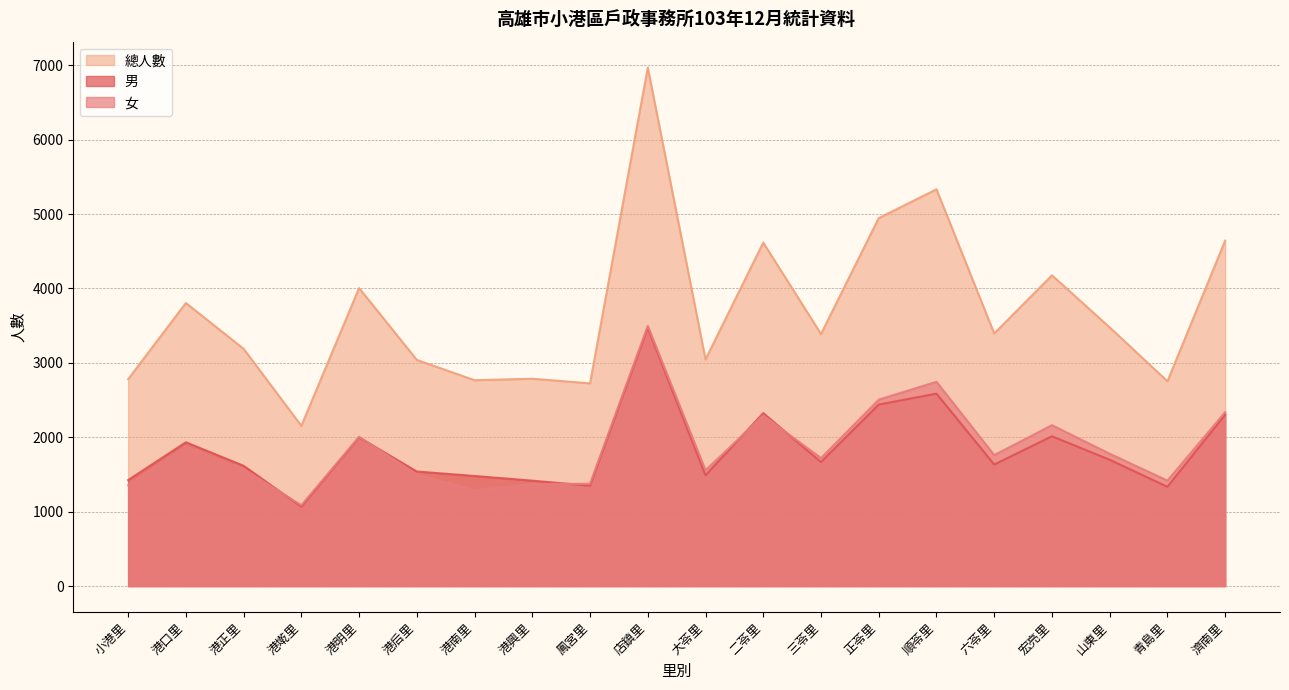

What is the difference between the maximum and minimum values in the 總人數 series?

4815